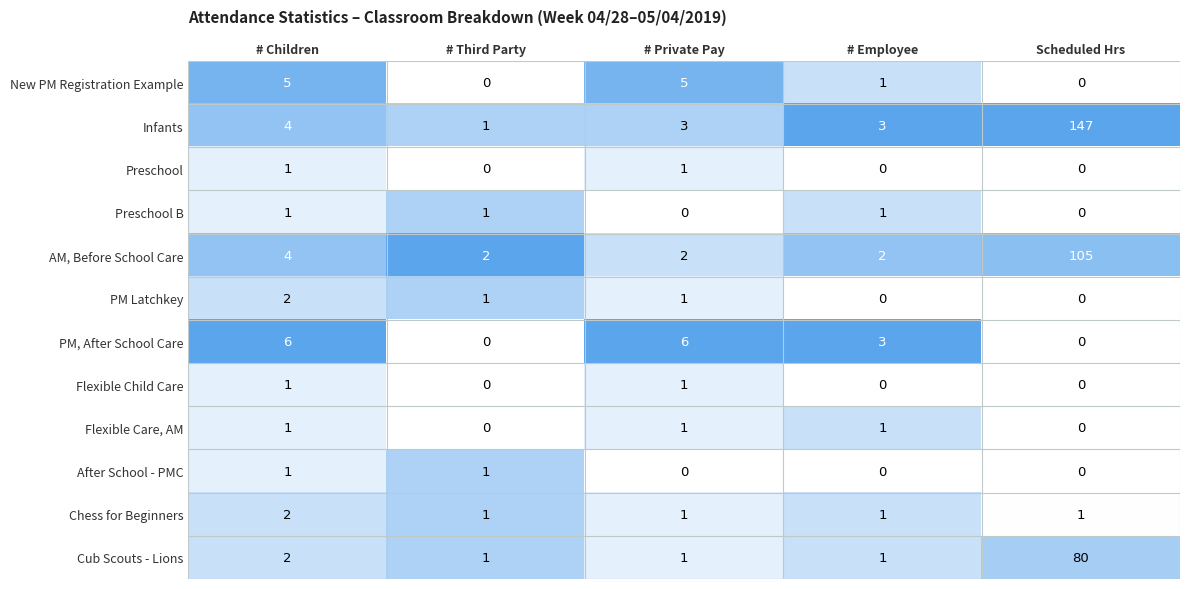

Which series has the largest range (max minus min)?

Infants